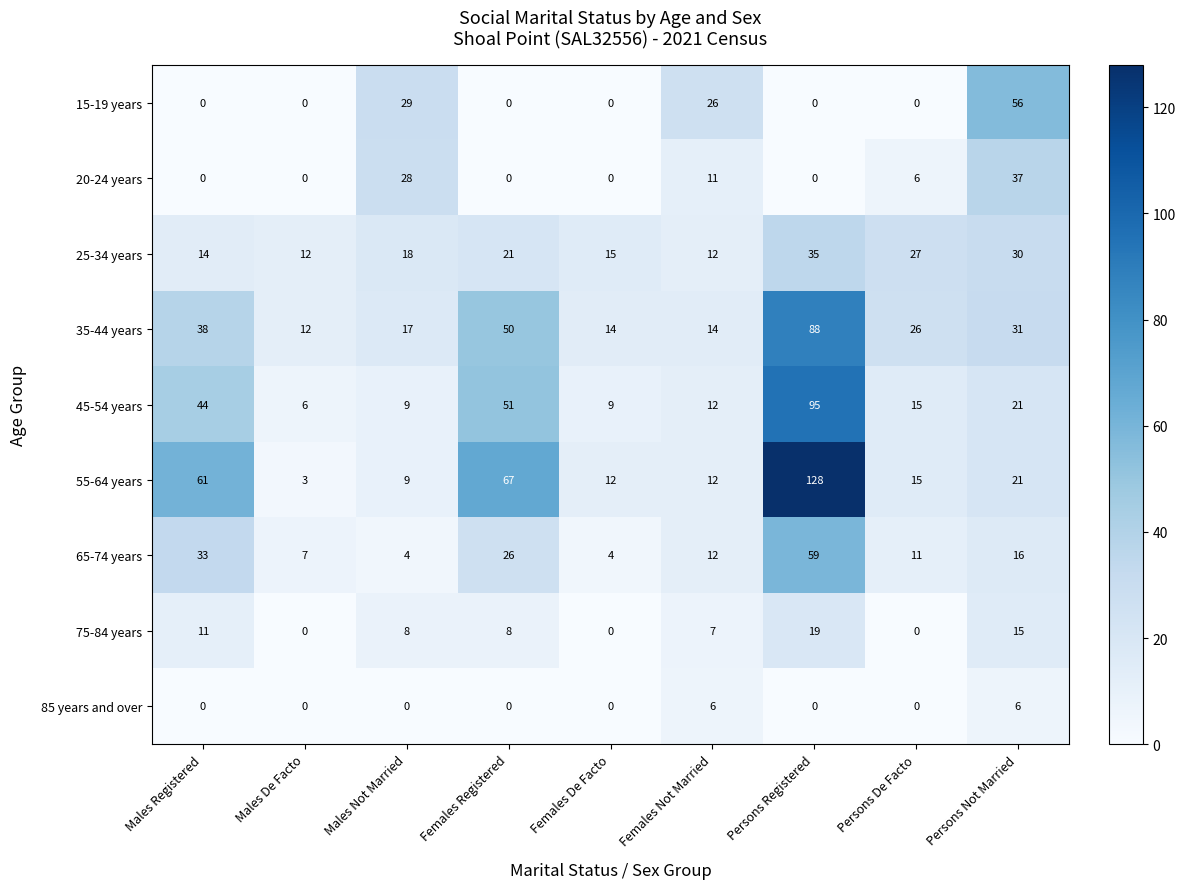

Which category has the highest value in the 45-54 years series?

Persons Registered